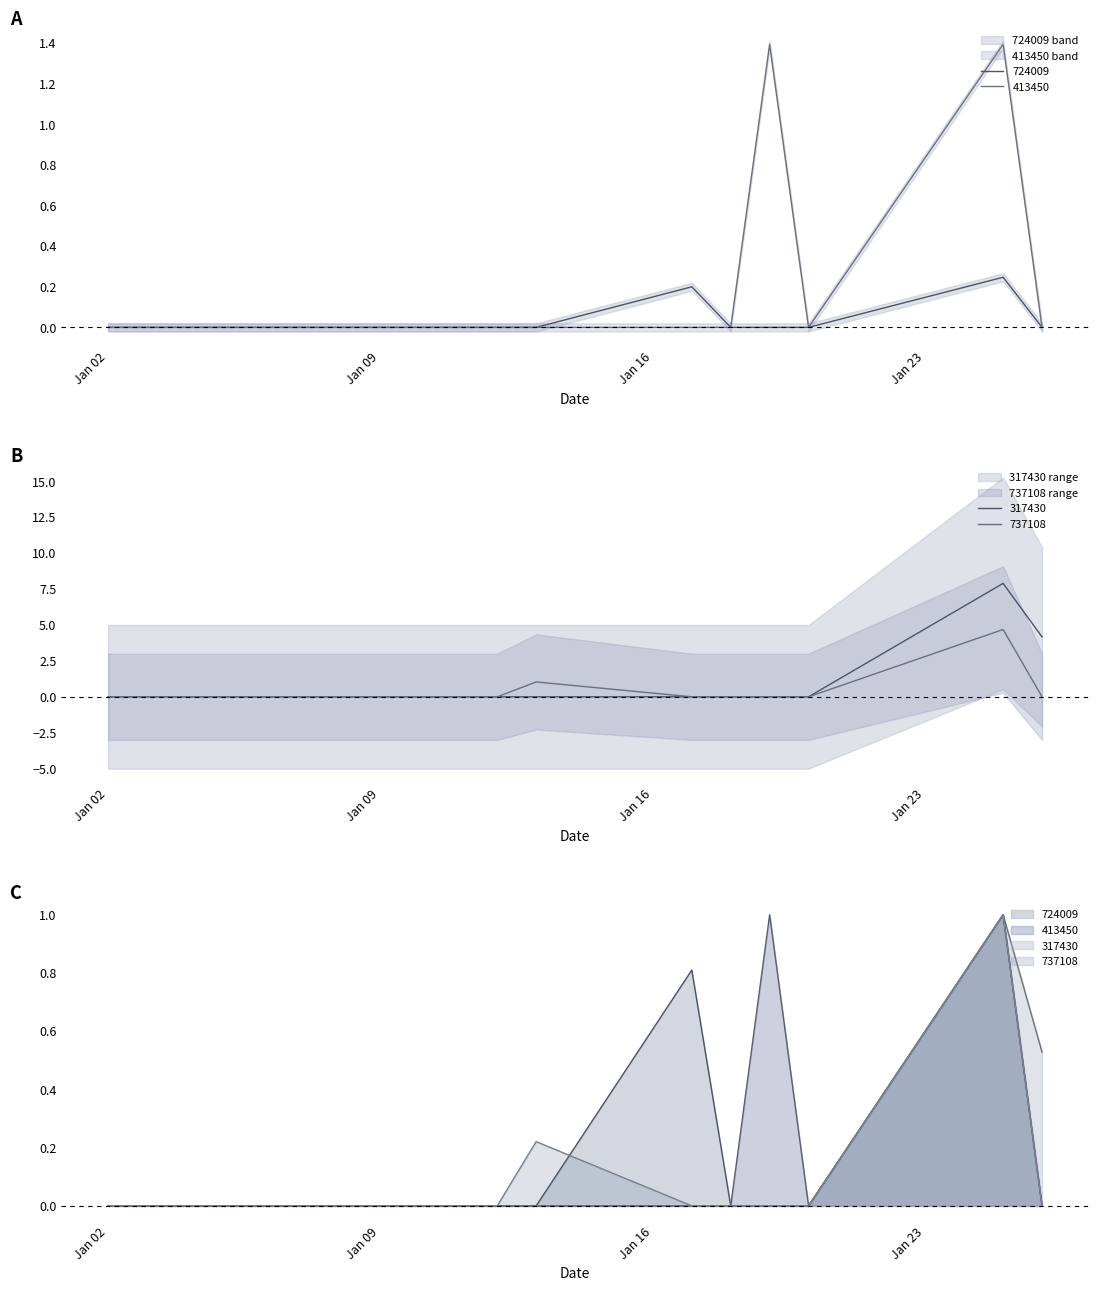

Which category has the lowest value in the 413450 series?

Jan 02